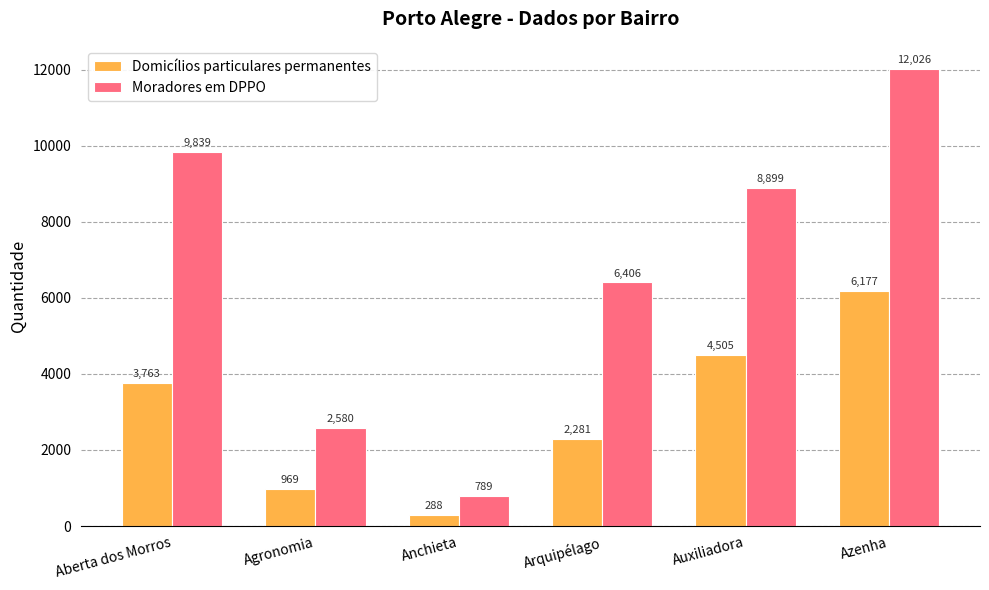

What is the label of the 6th bar from the right?

Aberta dos Morros